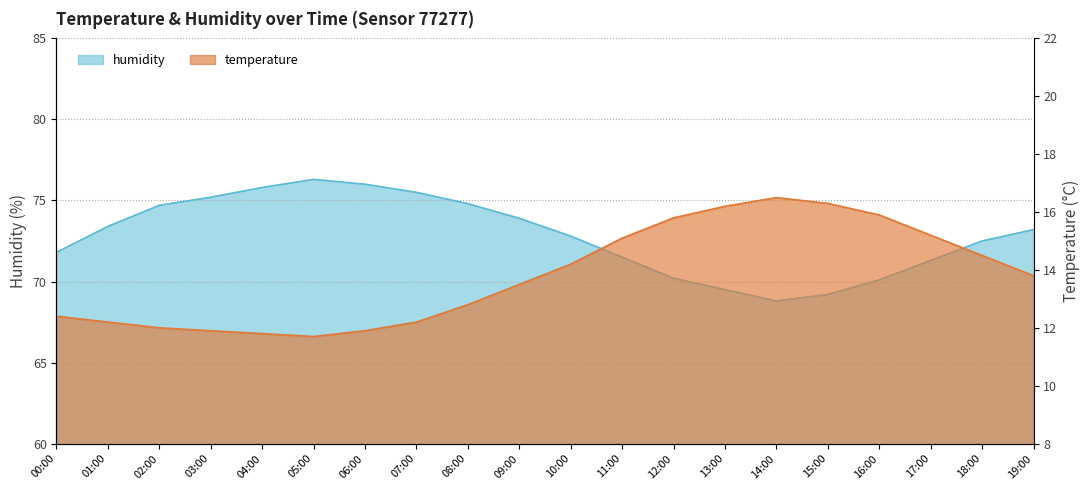

Between 04:00 and 06:00, which series saw the biggest shift?

humidity